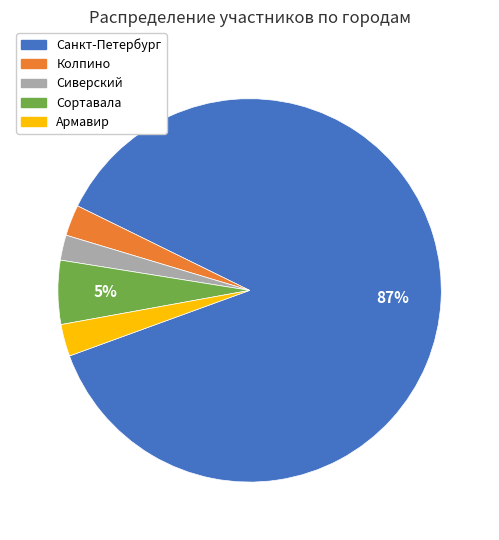

To the nearest percent, what is the average slice percentage?

20%